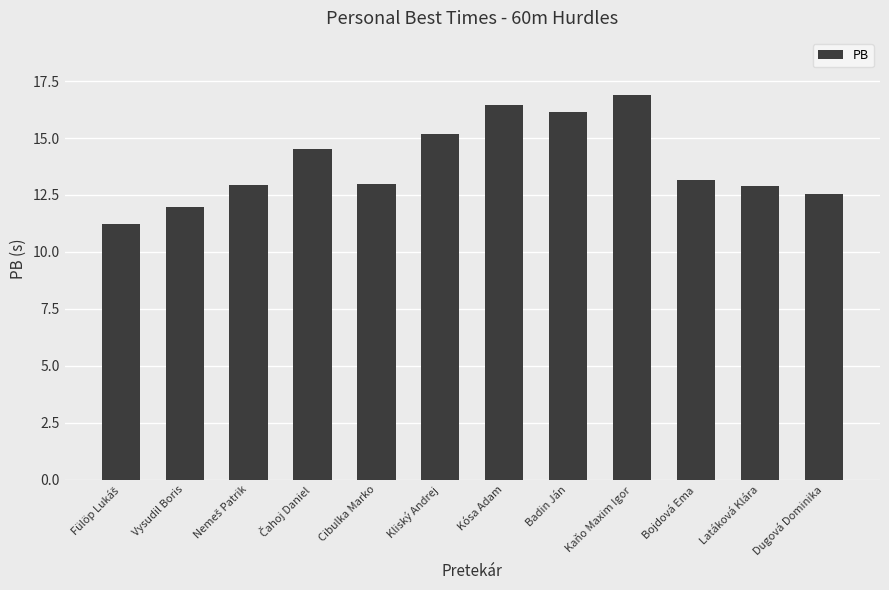

What is the change in value from Kaňo Maxim Igor to Dugová Dominika?

-4.3